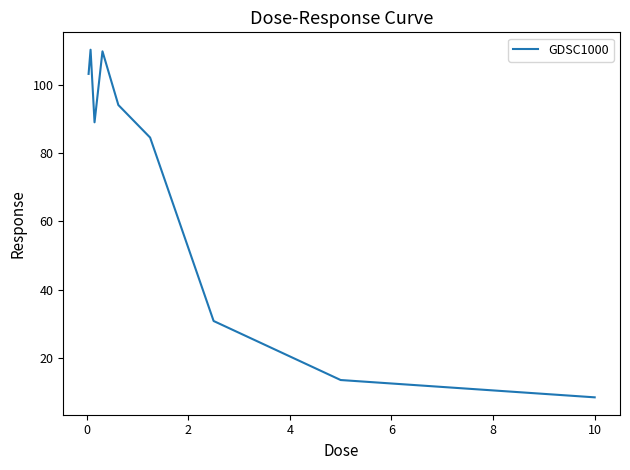

What is the smallest value displayed?

8.6